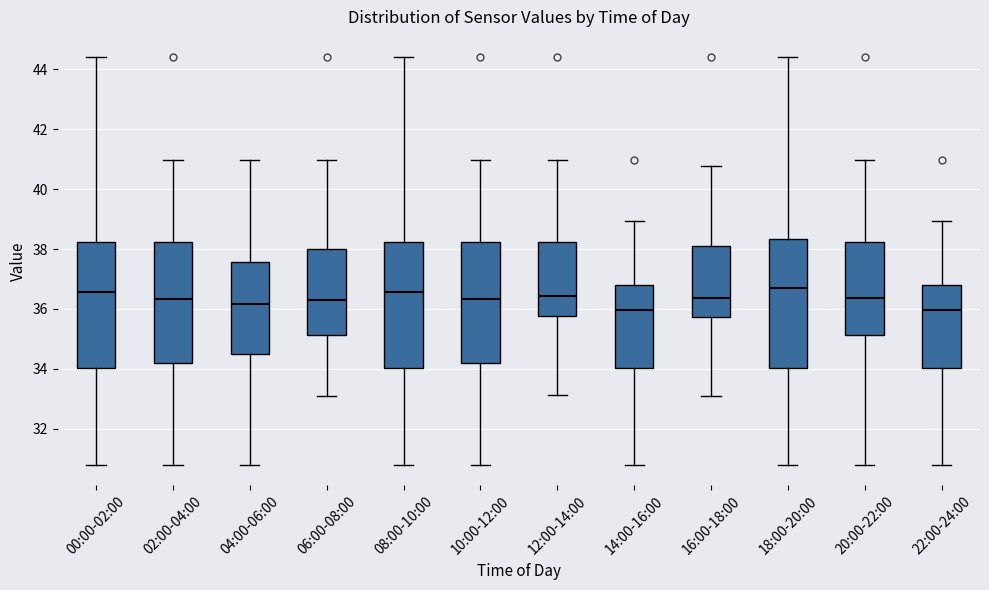

Reading left to right, transcribe this box plot: for each box, give where its median line is, the range the box spans, and where its two whiskers end, as read against the y-axis. The values are not printed on the chart, so give them approximately, as read against the axis.

00:00-02:00: median 36.6, box 34.0 to 38.2, whiskers 30.8 to 44.4
02:00-04:00: median 36.4, box 34.2 to 38.2, whiskers 30.8 to 41.0
04:00-06:00: median 36.2, box 34.6 to 37.6, whiskers 30.8 to 41.0
06:00-08:00: median 36.2, box 35.2 to 38.0, whiskers 33.2 to 41.0
08:00-10:00: median 36.6, box 34.0 to 38.2, whiskers 30.8 to 44.4
10:00-12:00: median 36.4, box 34.2 to 38.2, whiskers 30.8 to 41.0
12:00-14:00: median 36.4, box 35.8 to 38.2, whiskers 33.2 to 41.0
14:00-16:00: median 36.0, box 34.0 to 36.8, whiskers 30.8 to 39.0
16:00-18:00: median 36.4, box 35.8 to 38.0, whiskers 33.2 to 40.8
18:00-20:00: median 36.6, box 34.0 to 38.4, whiskers 30.8 to 44.4
20:00-22:00: median 36.4, box 35.2 to 38.2, whiskers 30.8 to 41.0
22:00-24:00: median 36.0, box 34.0 to 36.8, whiskers 30.8 to 39.0